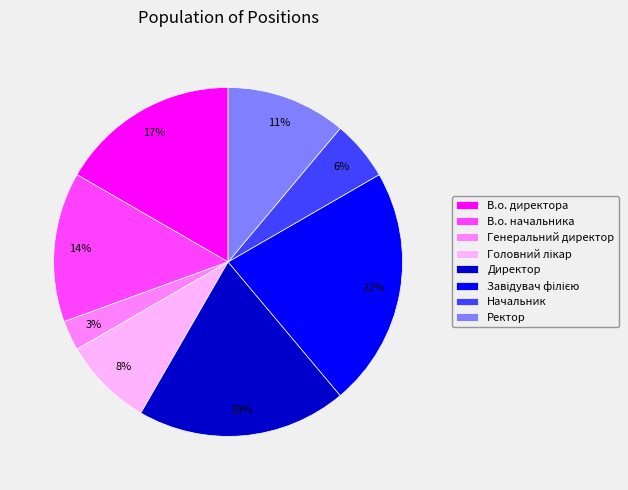

Between Начальник and В.о. директора, which is larger?

В.о. директора